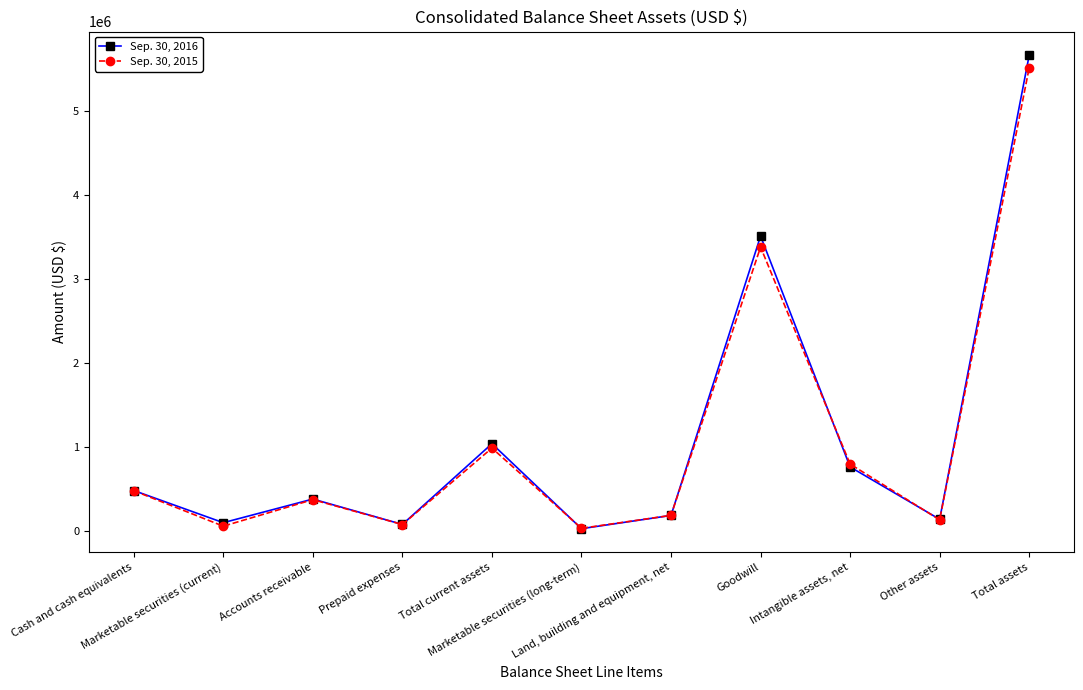

In Sep. 30, 2015, how many points are higher than both neighbors (excluding endpoints)?

3